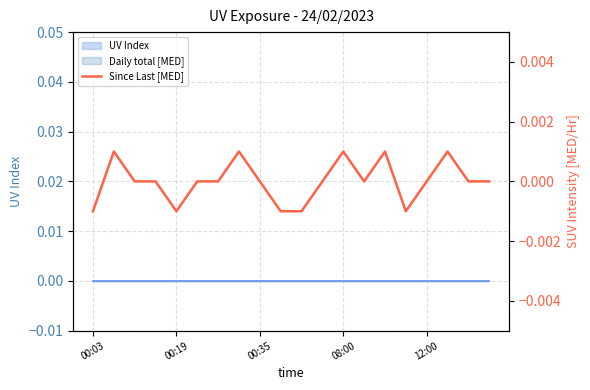

Is this an area chart (filled region under the line)?

No